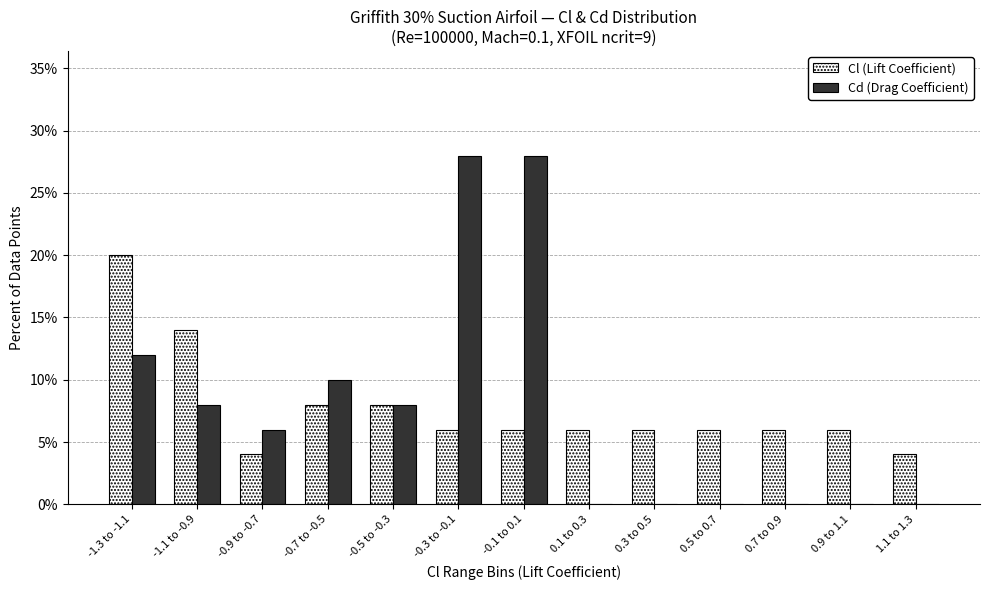

Reading left to right, extract all data points from this chart.

Cl (Lift Coefficient): -1.3 to -1.1=20.0	-1.1 to -0.9=14.0	-0.9 to -0.7=4.0	-0.7 to -0.5=8.0	-0.5 to -0.3=8.0	-0.3 to -0.1=6.0	-0.1 to 0.1=6.0	0.1 to 0.3=6.0	0.3 to 0.5=6.0	0.5 to 0.7=6.0	0.7 to 0.9=6.0	0.9 to 1.1=6.0	1.1 to 1.3=4.0
Cd (Drag Coefficient): -1.3 to -1.1=12.0	-1.1 to -0.9=8.0	-0.9 to -0.7=6.0	-0.7 to -0.5=10.0	-0.5 to -0.3=8.0	-0.3 to -0.1=28.0	-0.1 to 0.1=28.0	0.1 to 0.3=0.0	0.3 to 0.5=0.0	0.5 to 0.7=0.0	0.7 to 0.9=0.0	0.9 to 1.1=0.0	1.1 to 1.3=0.0